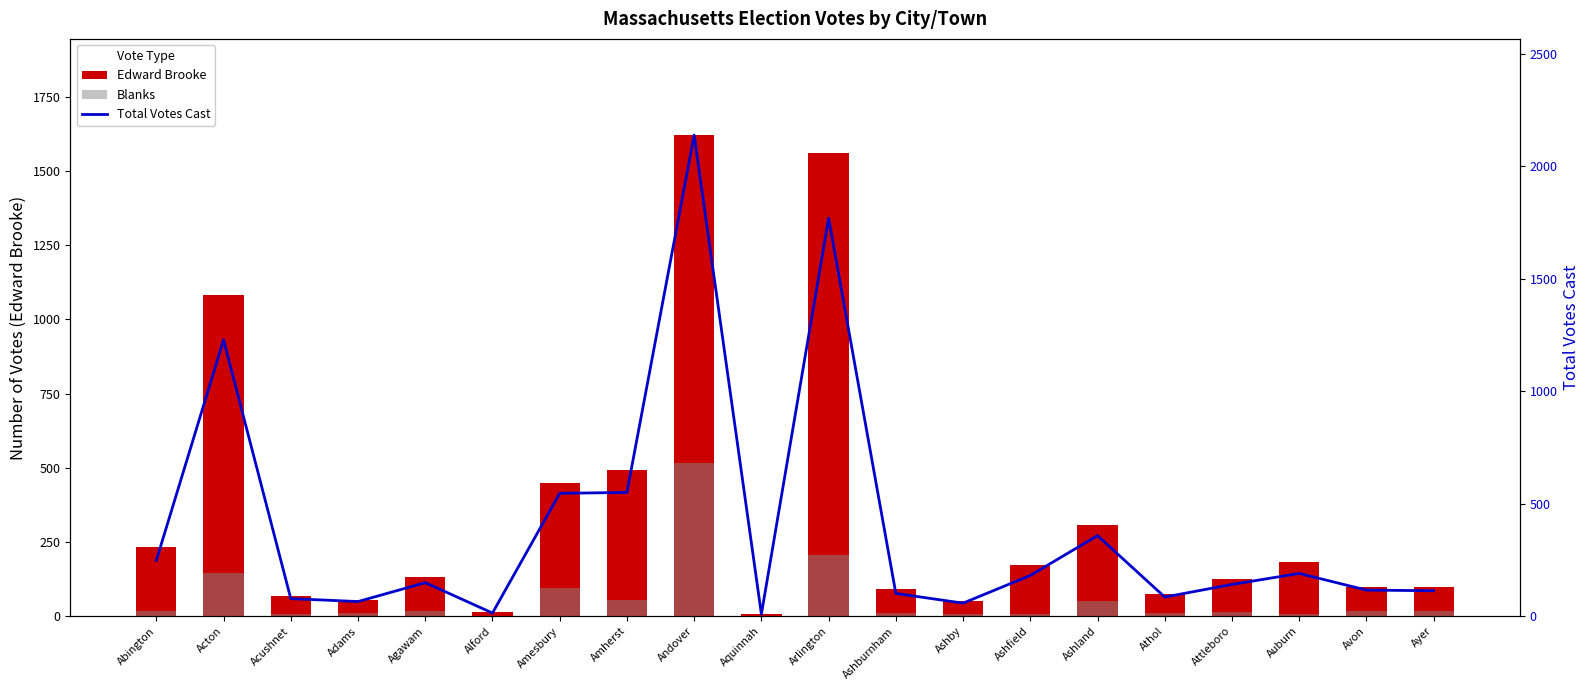

At which category is the sum across all series the highest?

Andover